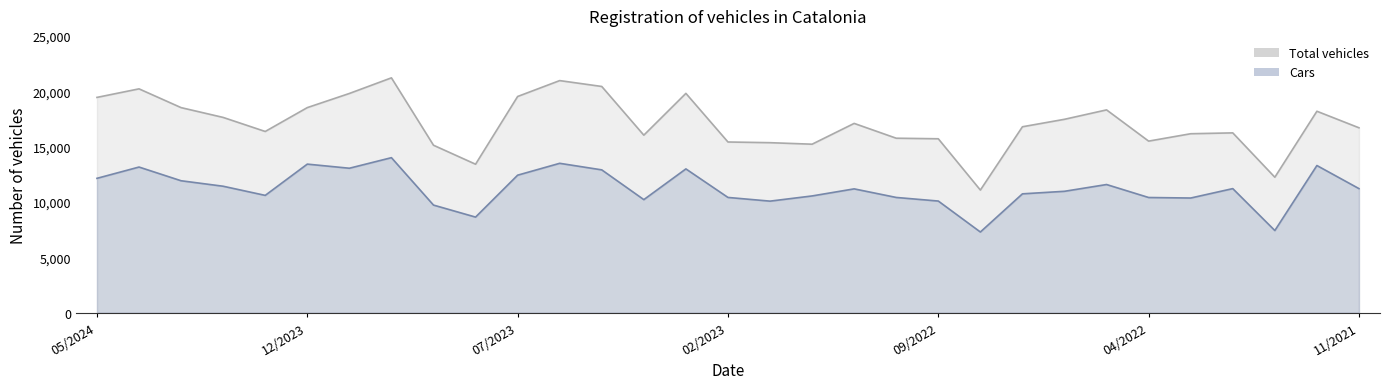

Is it true that Cars equals 12901 at 05/2023?

True